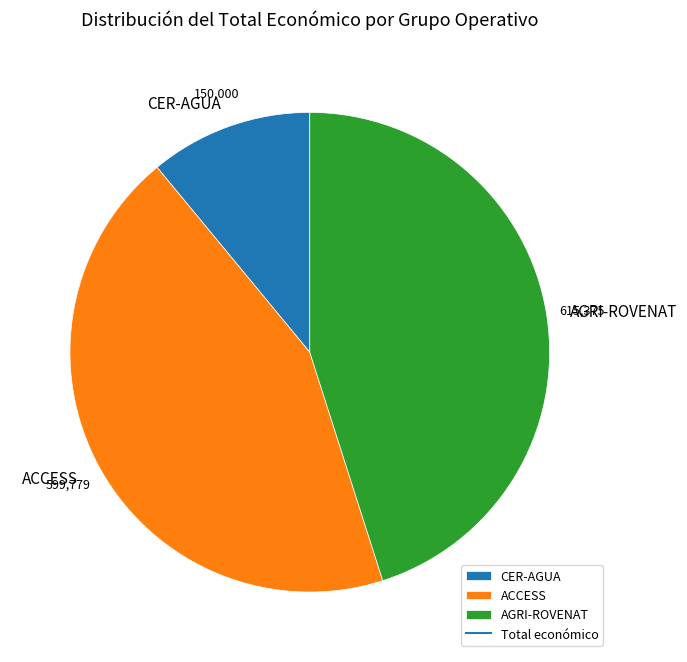

True or false: ACCESS accounts for 34% of the total.

False